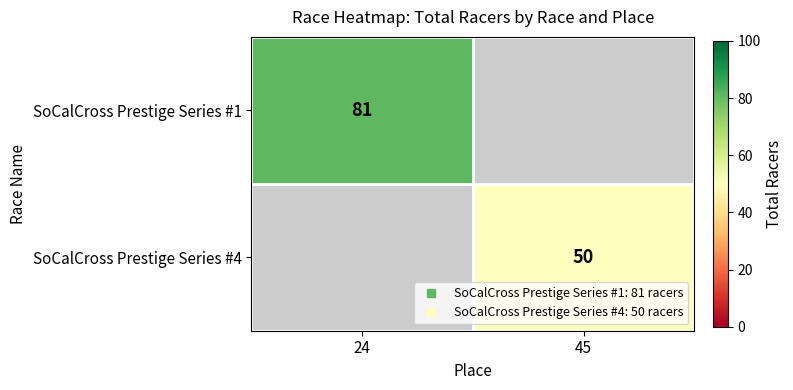

The SoCalCross Prestige Series #1 series shows 81.0 at 24. True or false?

True